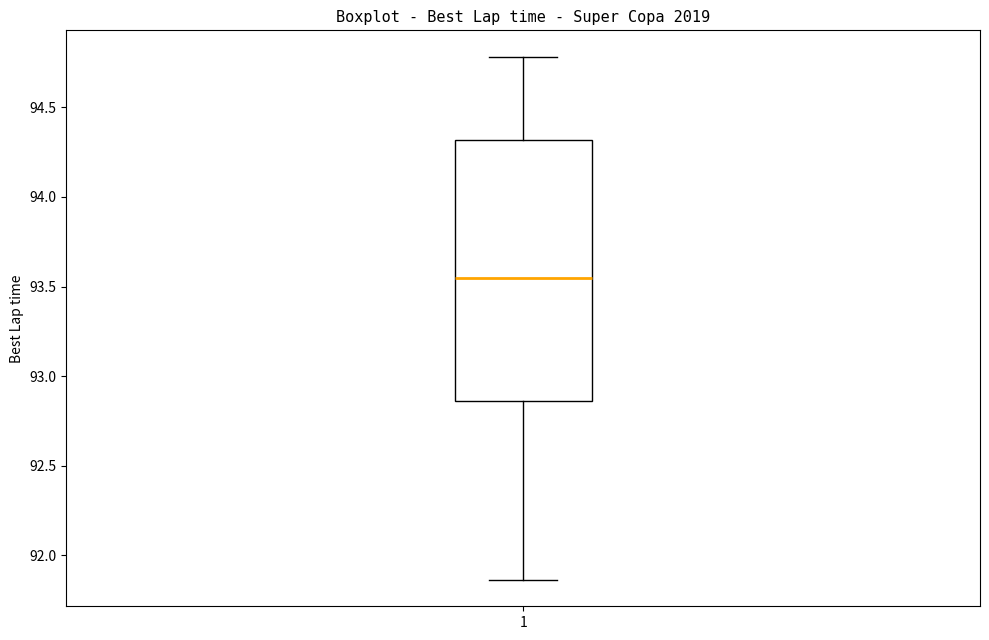

Where does the median line of the box at x = 1 sit on the y-axis? The values are not printed on the chart, so give them approximately, as read against the axis.

93.55